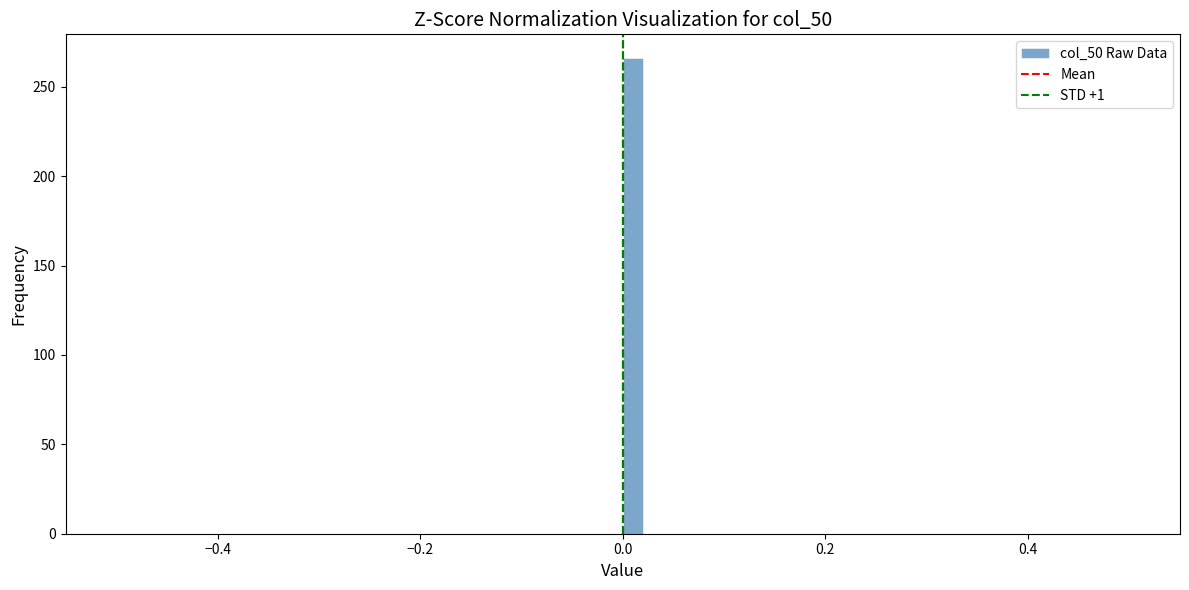

Around what value on the x-axis is the tallest bar? Give the approximate position of its centre, as read against the axis.

0.02